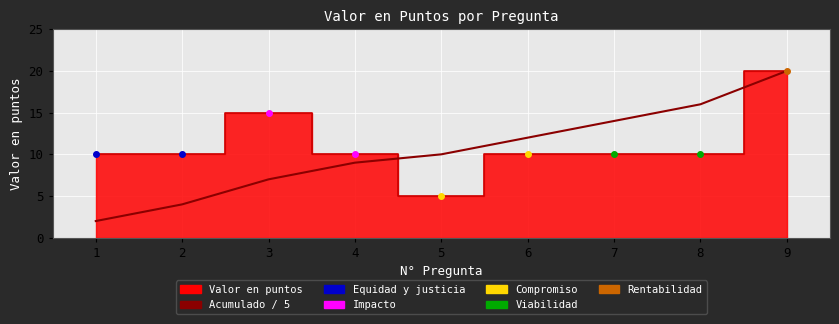

What is the smallest value displayed?

2